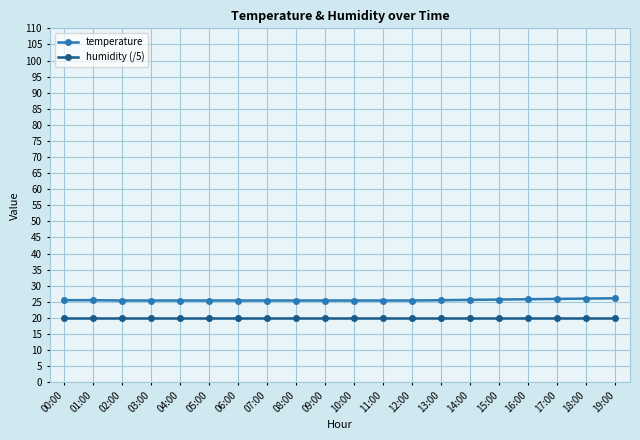

How many distinct data groups are displayed?

2